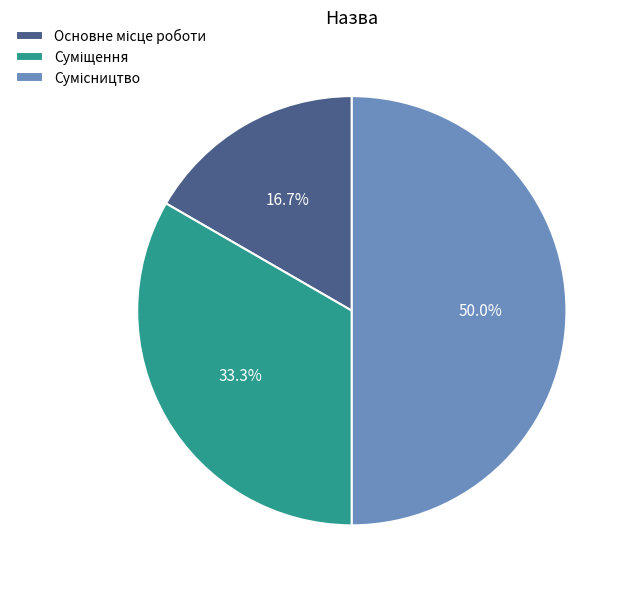

Is it true that Суміщення is 44% of the pie?

False